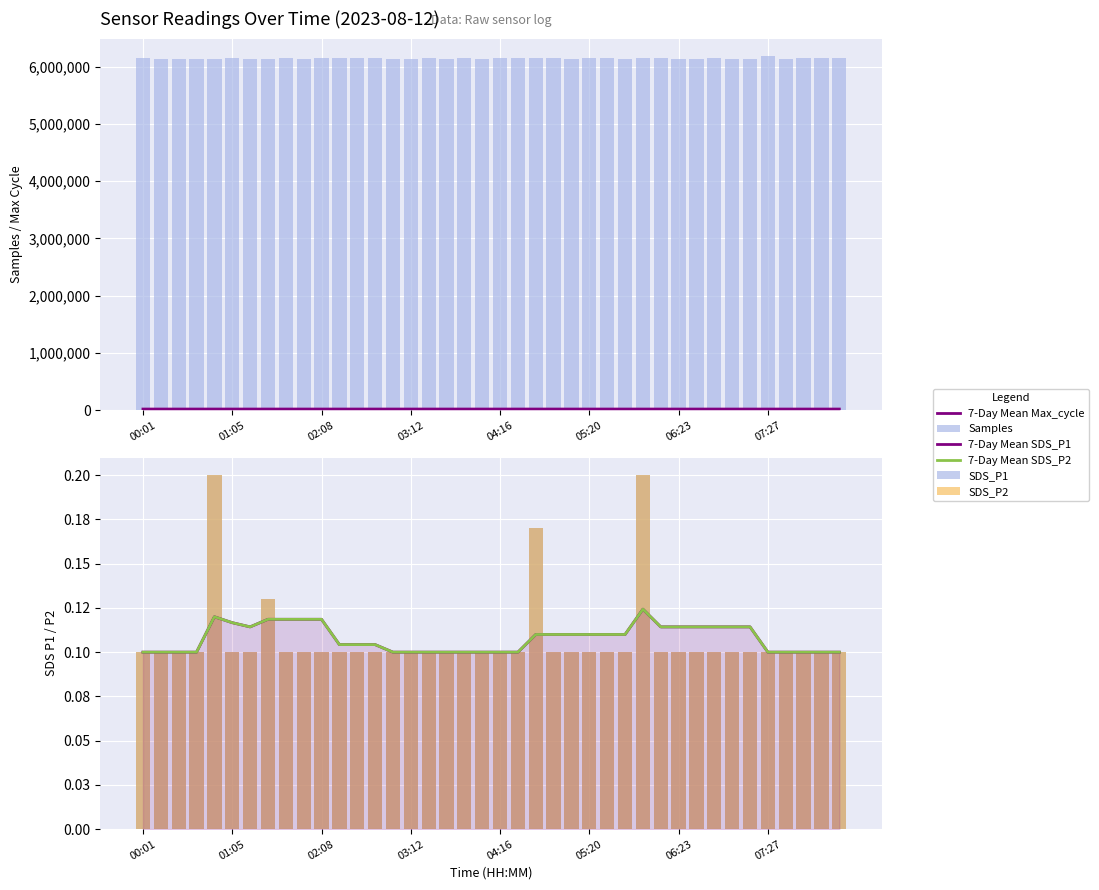

What position from the left is 19?

20